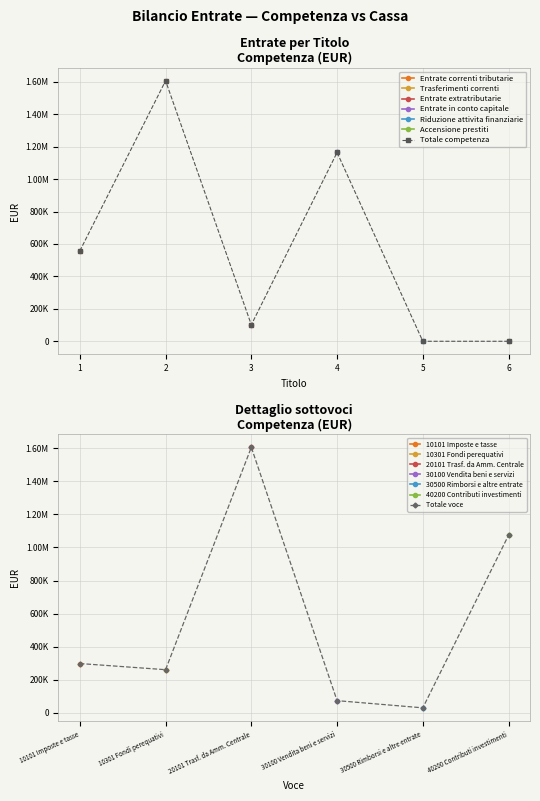

Which series has the largest range (max minus min)?

Trasferimenti correnti